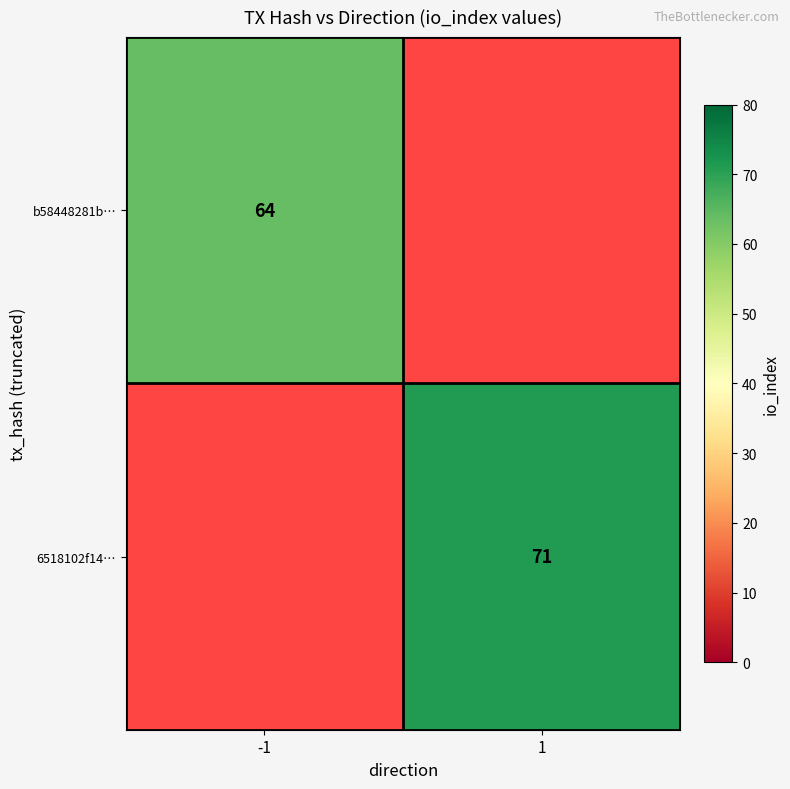

The b58448281b… series shows 64 at -1. True or false?

True